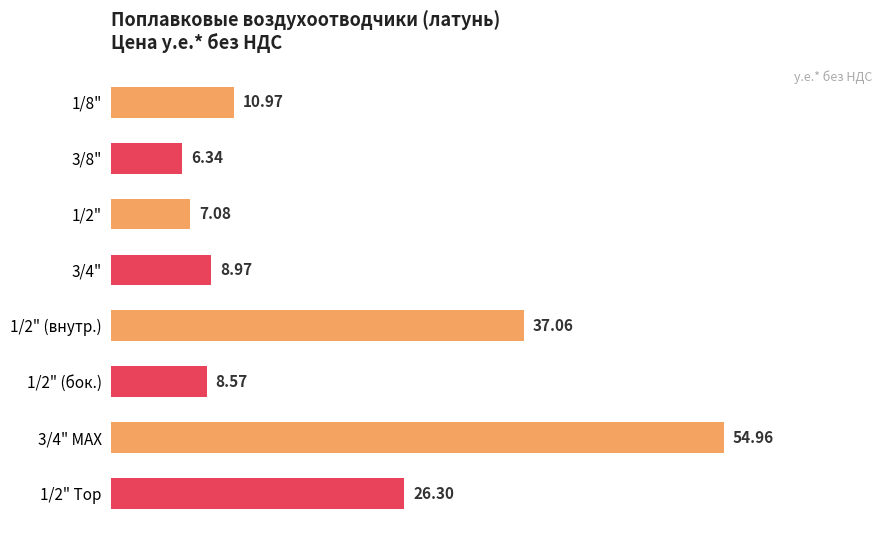

What is the change in value from 1/2" (внутр.) to 1/2" (бок.)?

-28.5